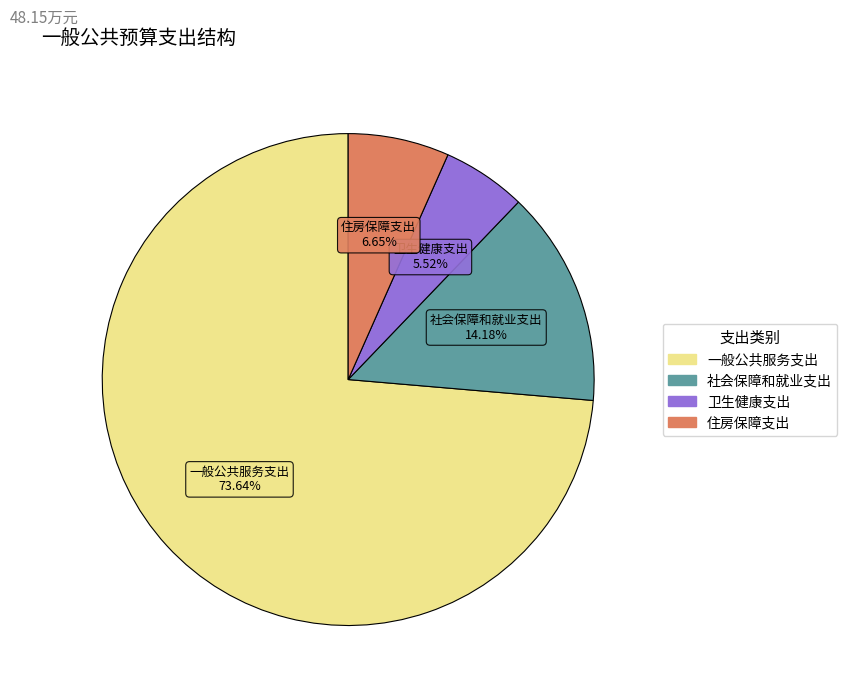

Which slice represents more than half of the pie?

一般公共服务支出